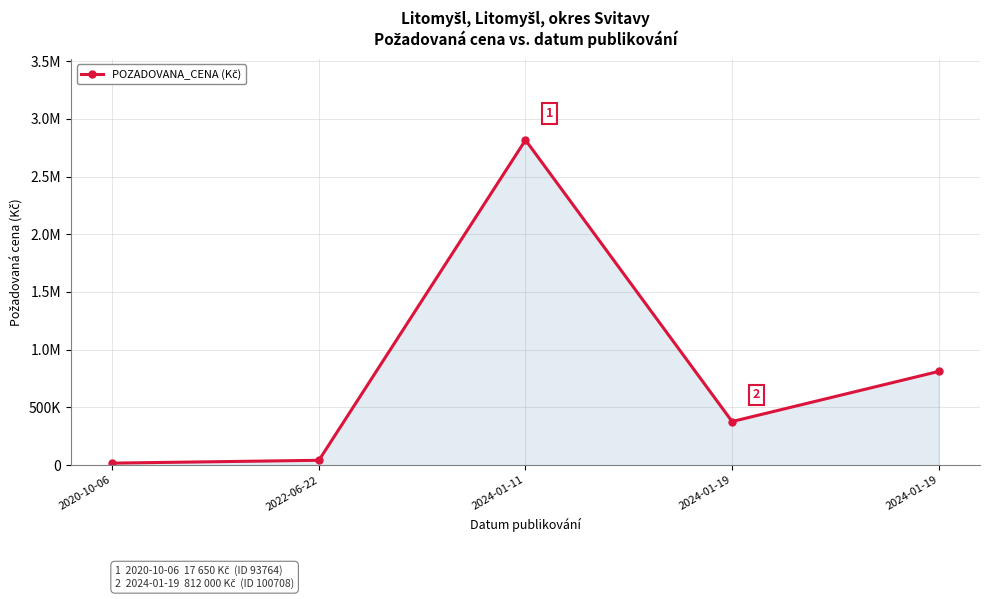

At which category does the chart reach its minimum across all series?

2020-10-06